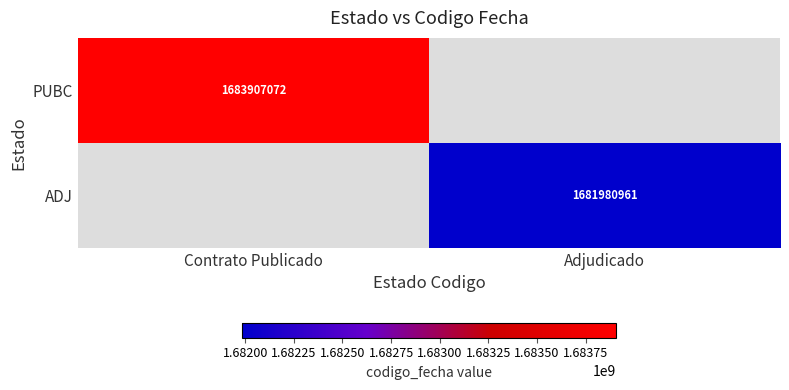

The PUBC series shows 2327957451 at Contrato Publicado. True or false?

False